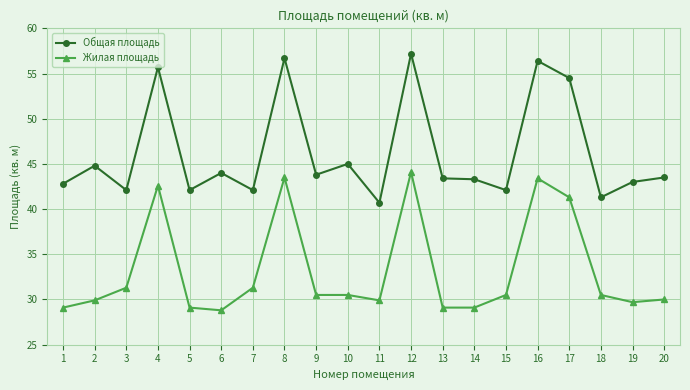

True or false: Жилая площадь and Общая площадь intersect in this chart.

False